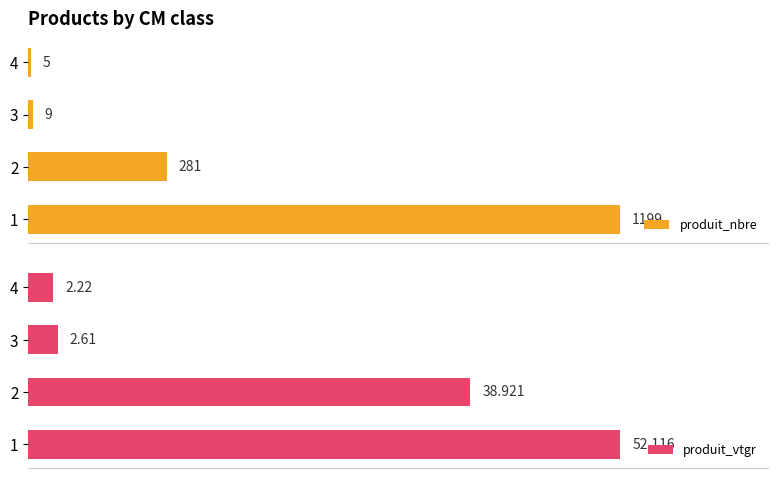

Which series has the largest total across all categories?

produit_nbre